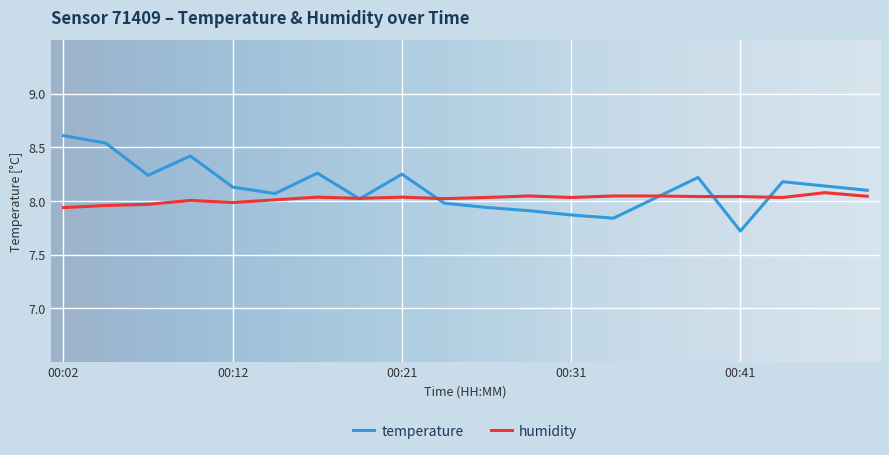

List the series in order of their peak value, lowest first.

humidity, temperature